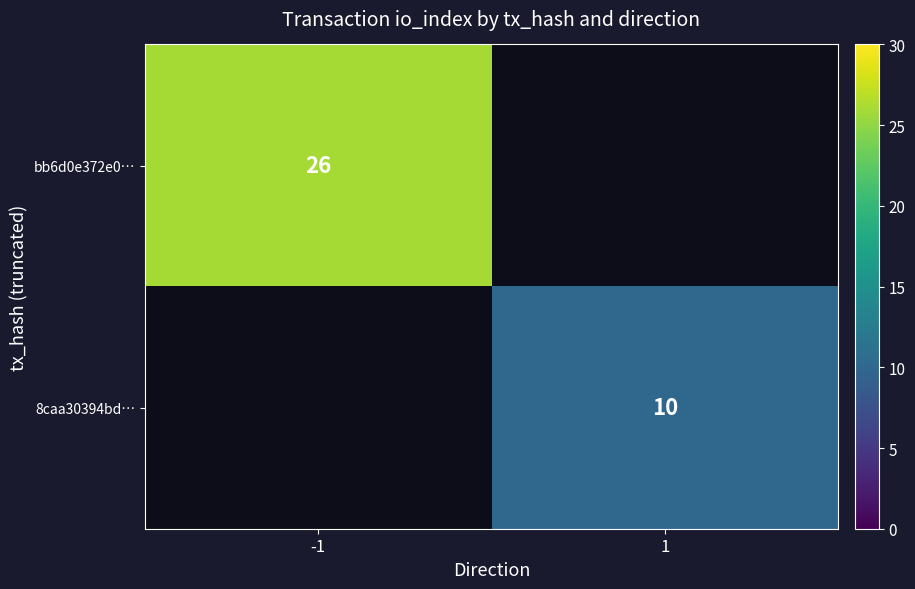

The value of bb6d0e372e0… at -1 is 13. True or false?

False